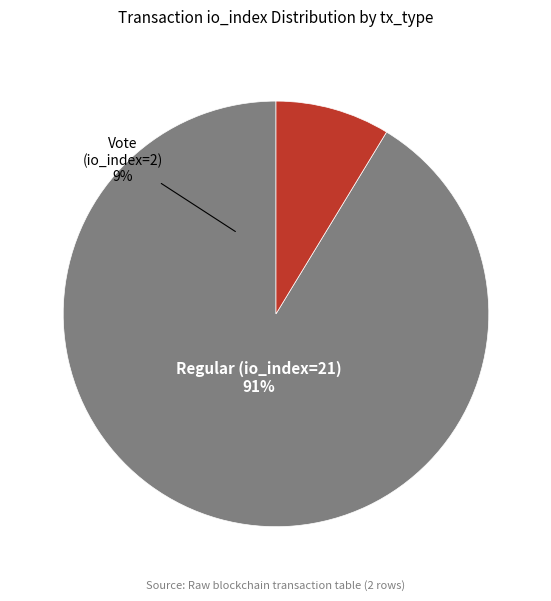

Rank the categories by value from lowest to highest.

Vote (io_index=2), Regular (io_index=21)